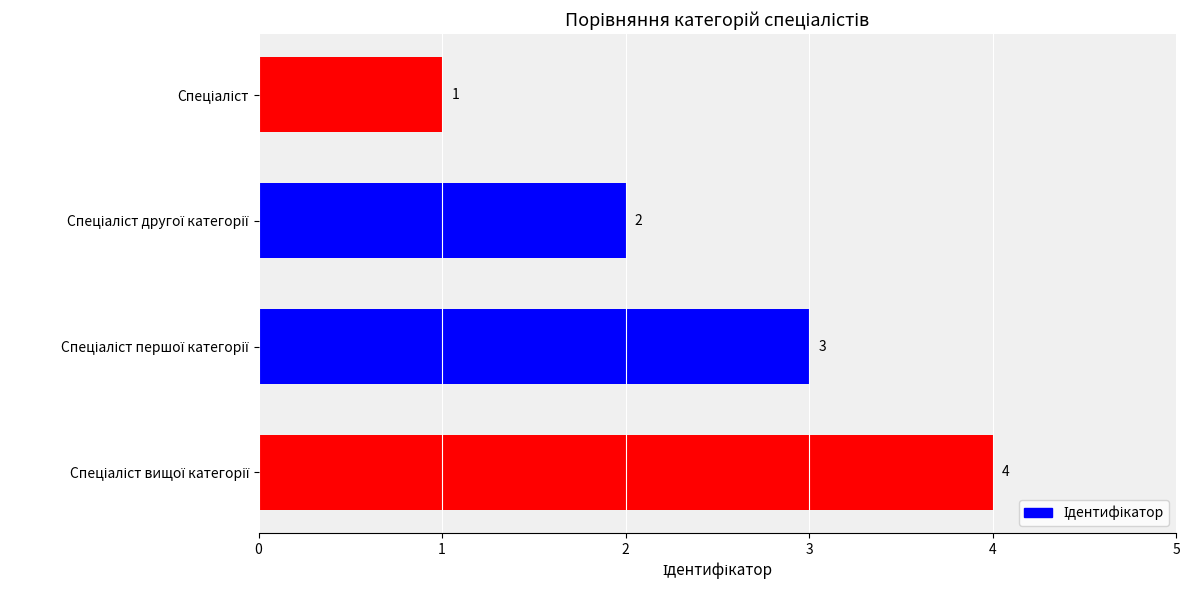

What is the maximum value shown in the chart?

4